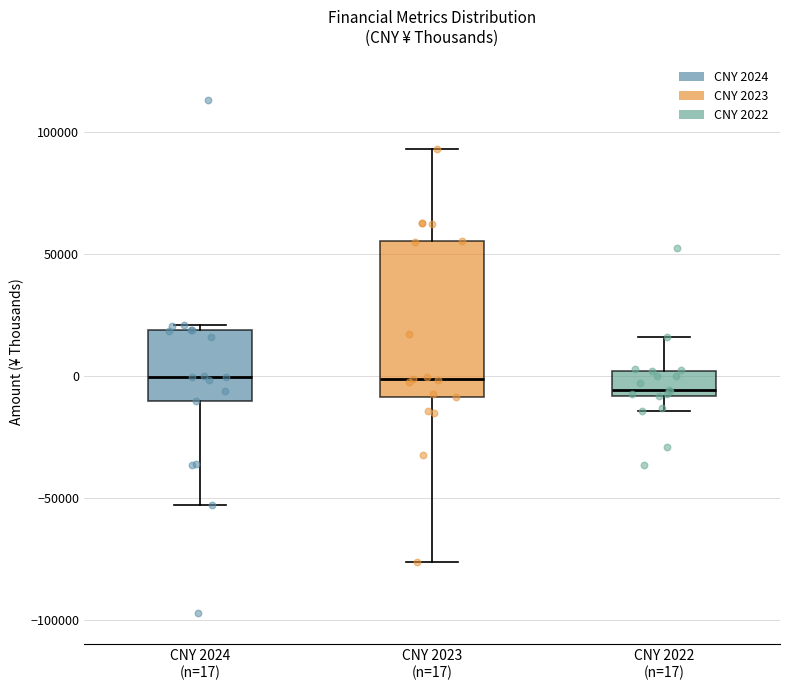

Where is the upper edge of the box for CNY 2022 (n=17) on the y-axis? The values are not printed on the chart, so give them approximately, as read against the axis.

0